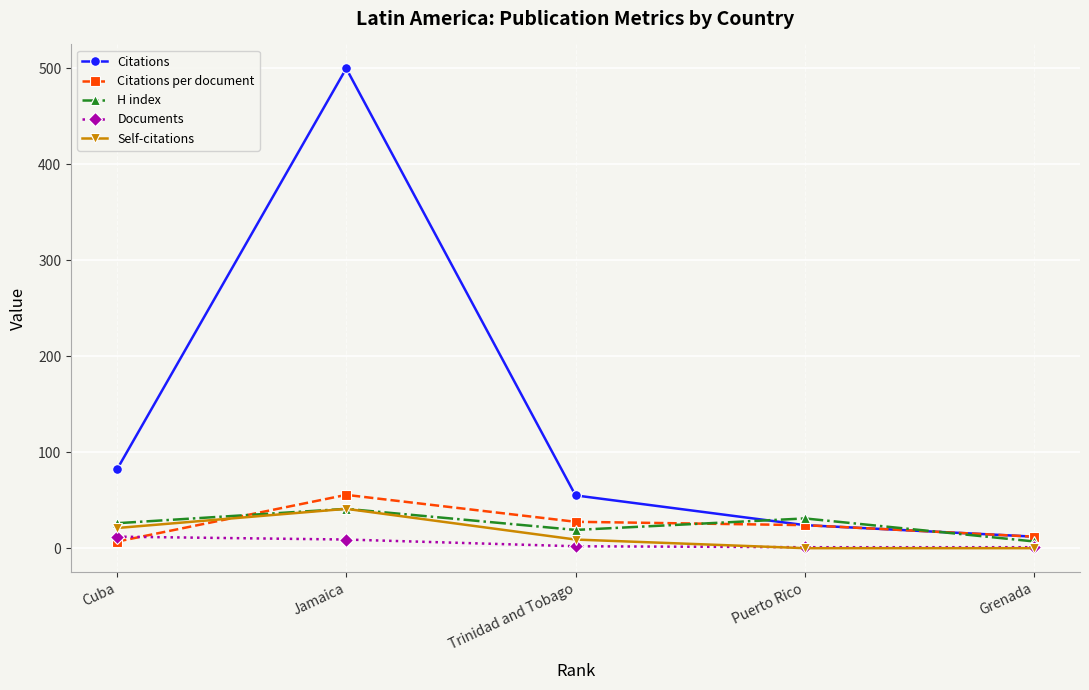

How many data points in Self-citations are less than 9?

2